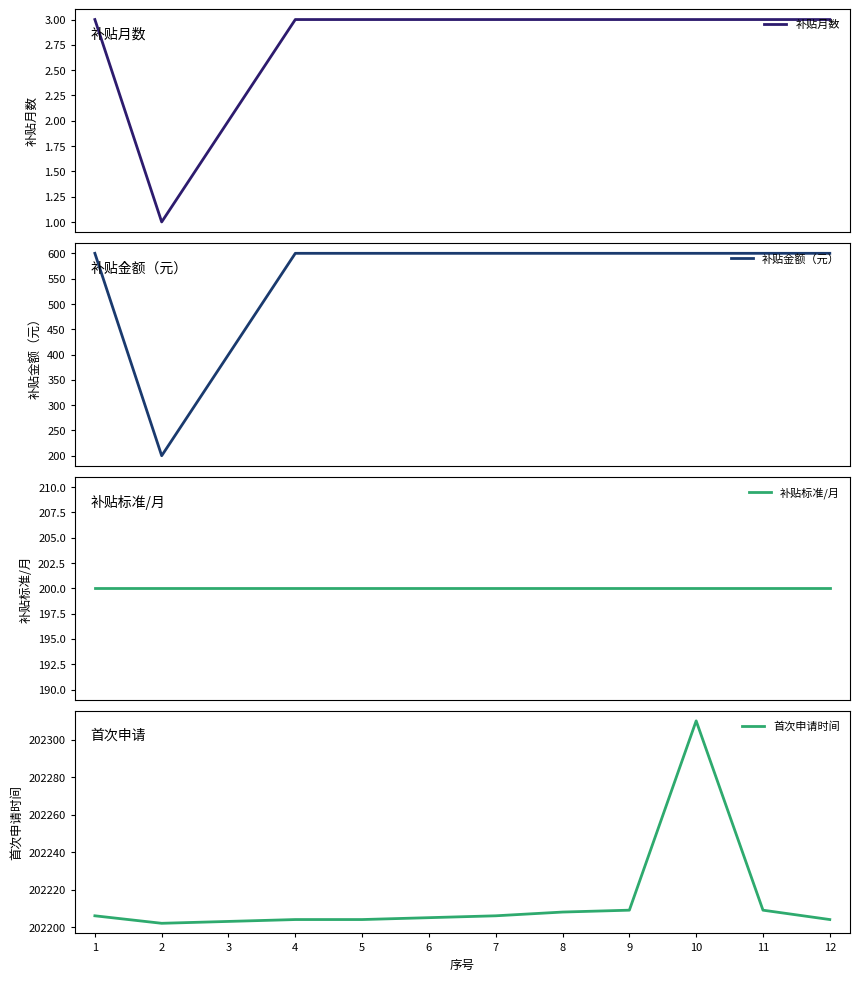

Is the value of 首次申请时间 at 12 greater than the value of 补贴金额（元） at 12?

Yes